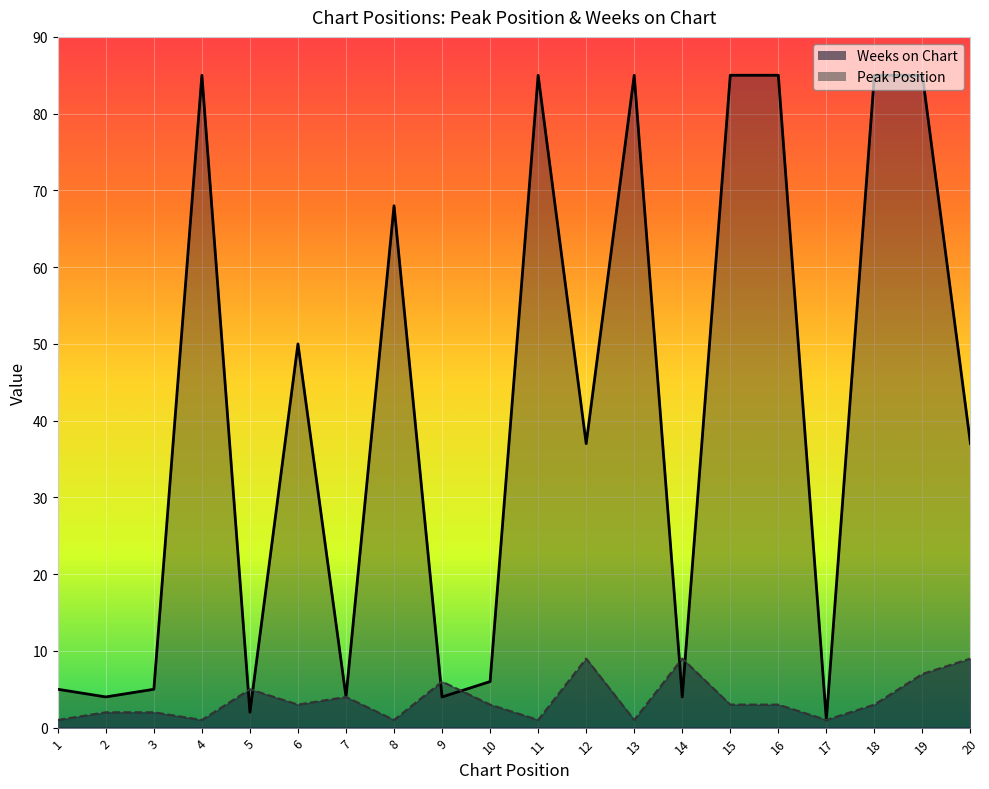

Reading right to left, list all the values displayed in this chart.

Peak Position: 9	7	3	1	3	3	9	1	9	1	3	6	1	4	3	5	1	2	2	1
Weeks on Chart: 37	85	85	1	85	85	4	85	37	85	6	4	68	4	50	2	85	5	4	5